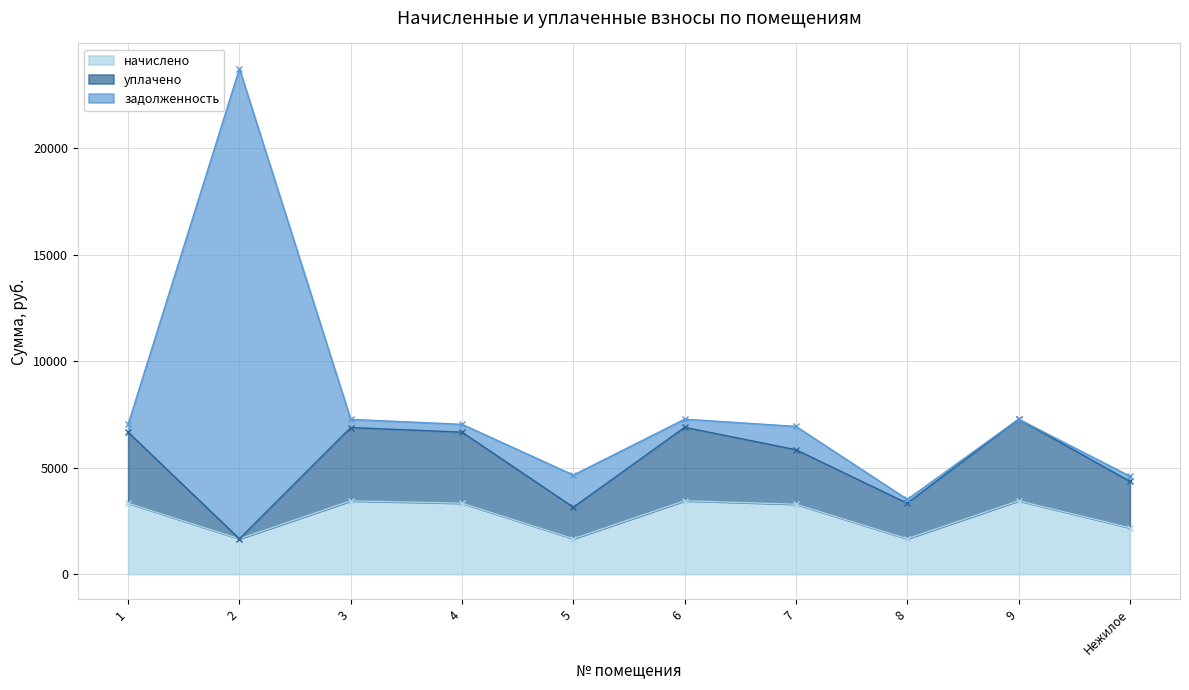

How many values in the начислено series exceed 3334?

5